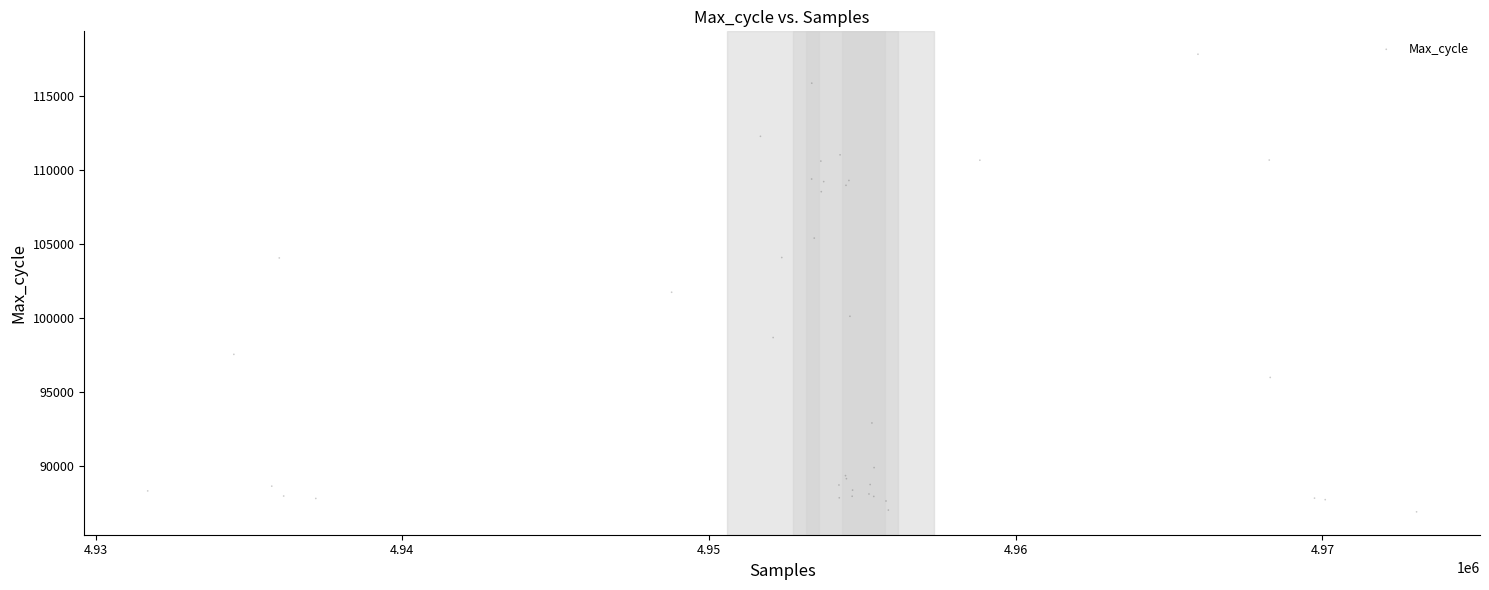

What Y value in the scatter plot is closest to 102352?

101729